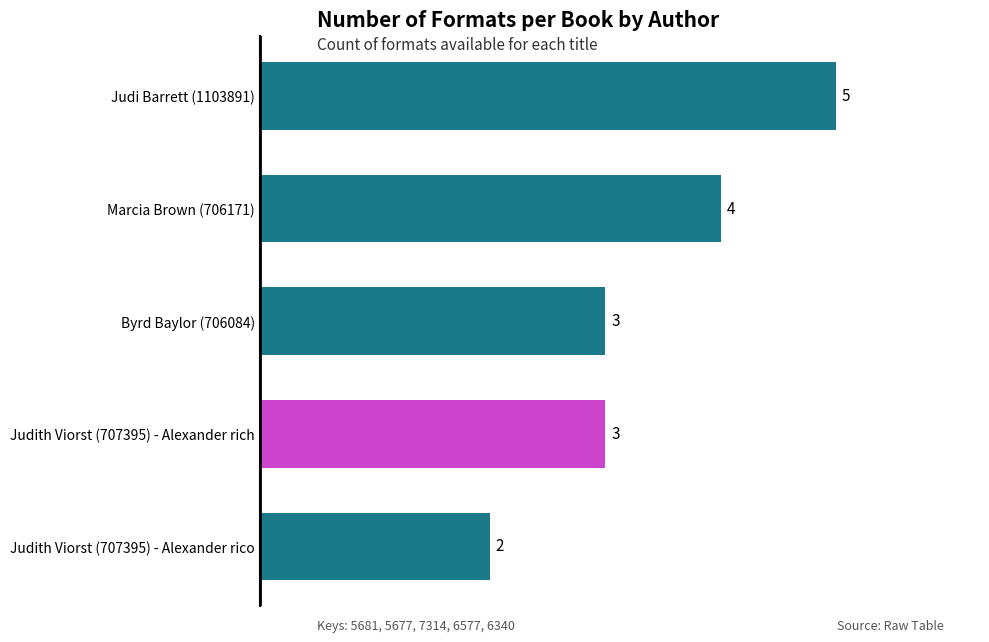

The value at Byrd Baylor (706084) is 3. True or false?

True